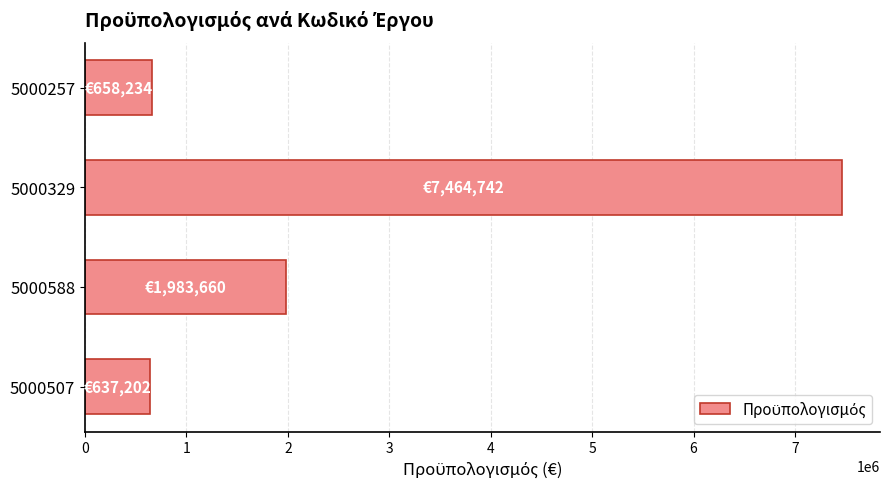

What is the difference between the values at 5000329 and 5000507?

6827540.0